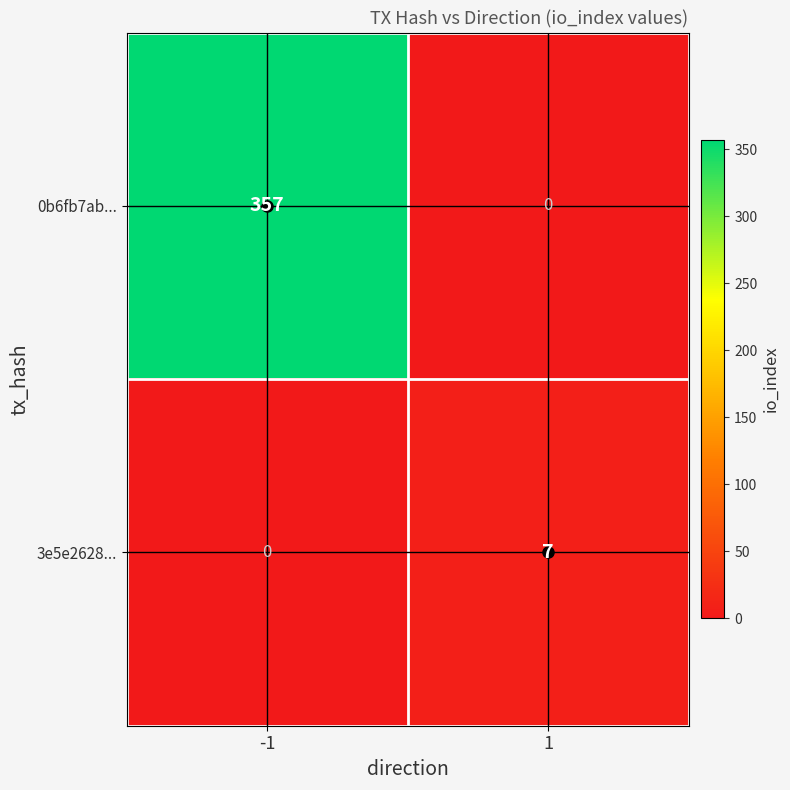

What is the difference between the 0b6fb7ab... values at -1 and 1?

357